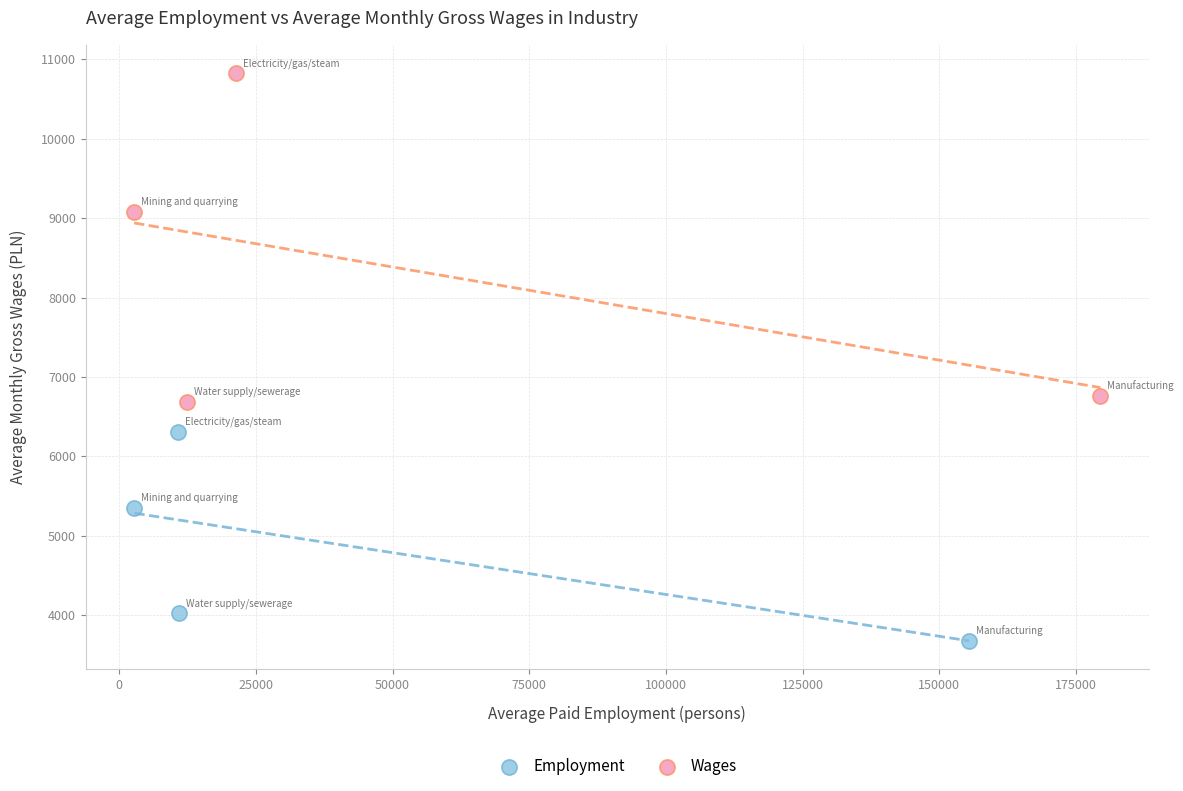

Which series has the largest Y range (max minus min)?

Wages